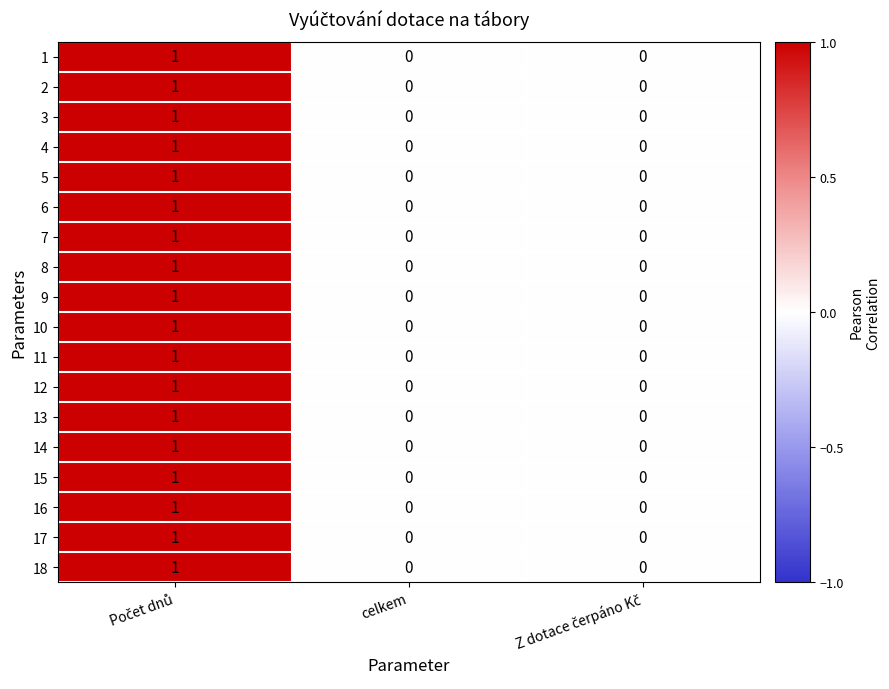

The value of 1 at celkem is 0. True or false?

True